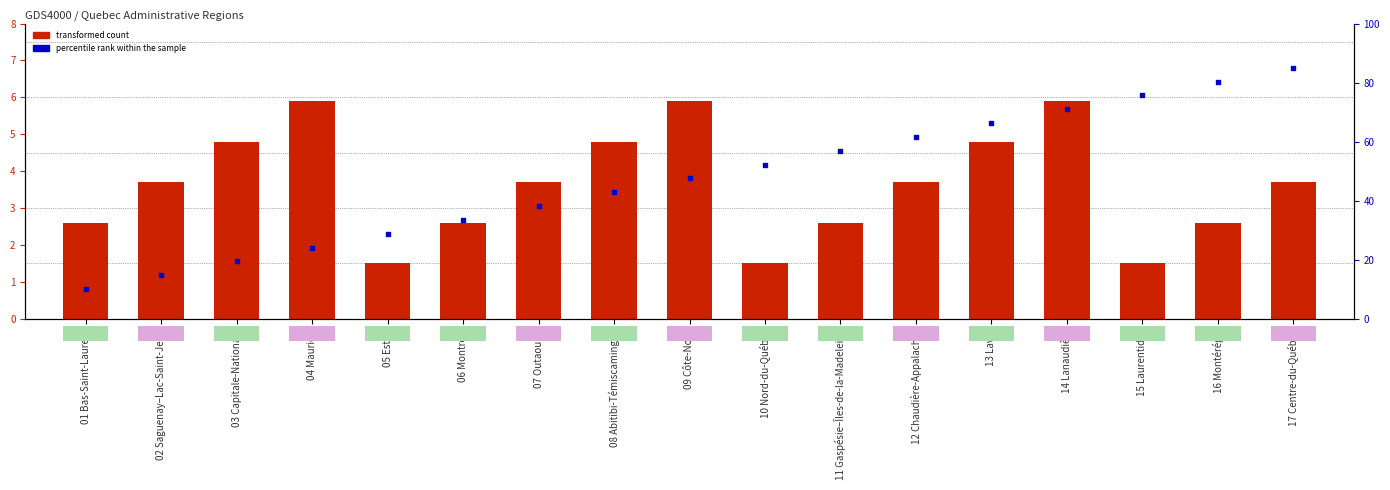

At which category is the sum across all series the highest?

17 Centre-du-Québec